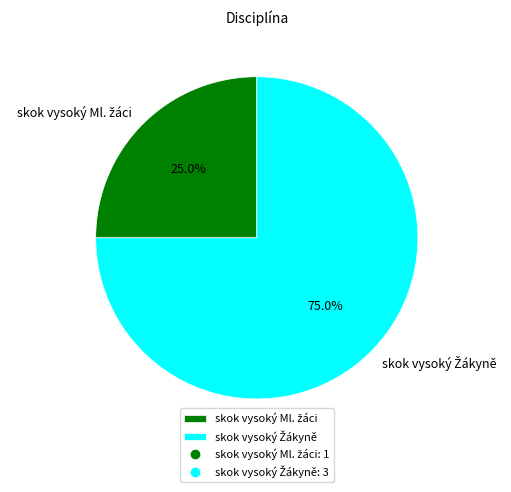

Does any single category account for the majority?

Yes